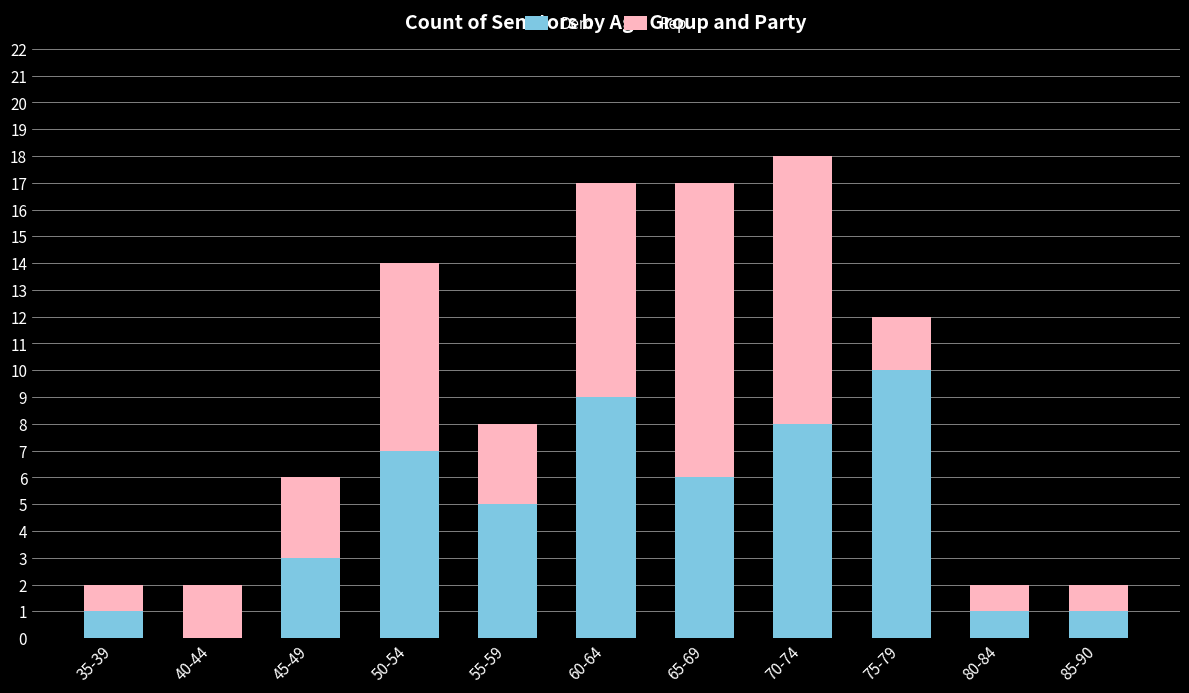

How many data points does each series have?

11